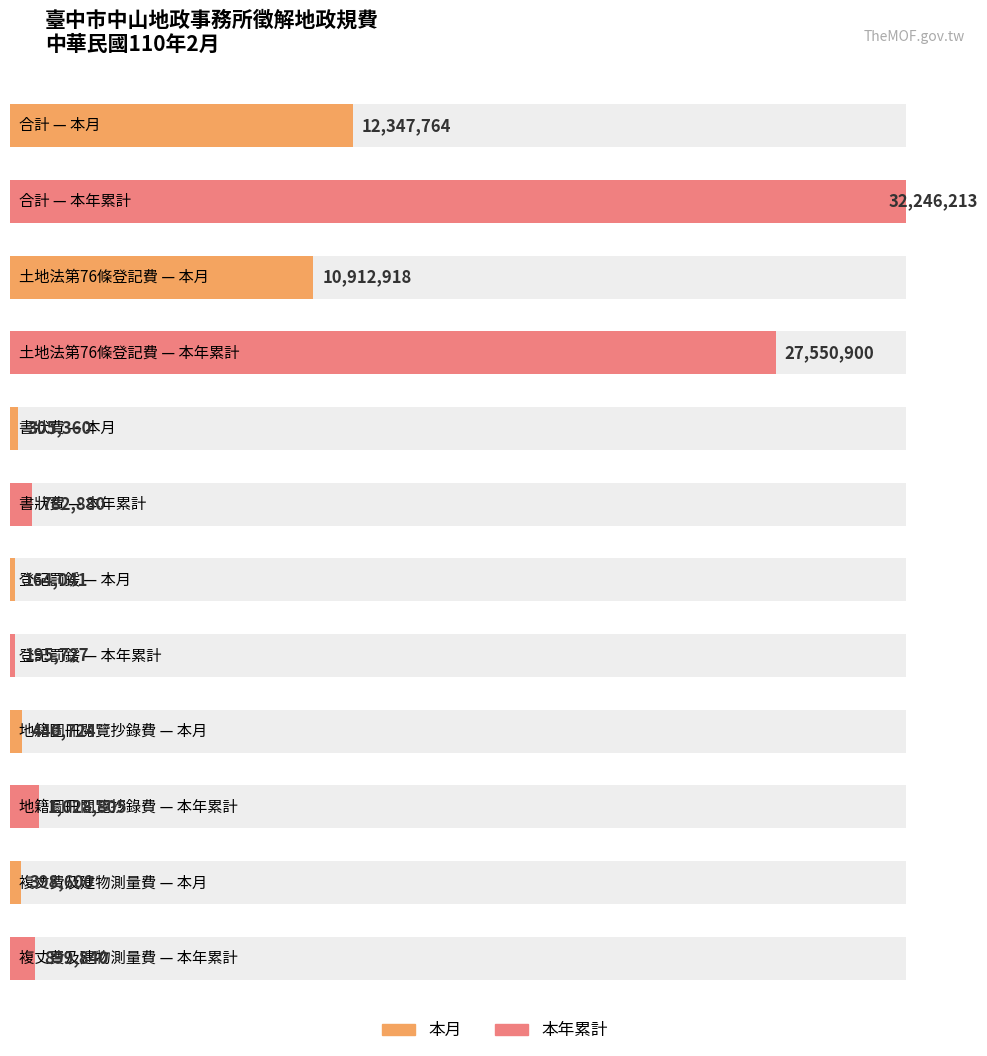

How many data points in 本年累計 are less than 1028805?

3